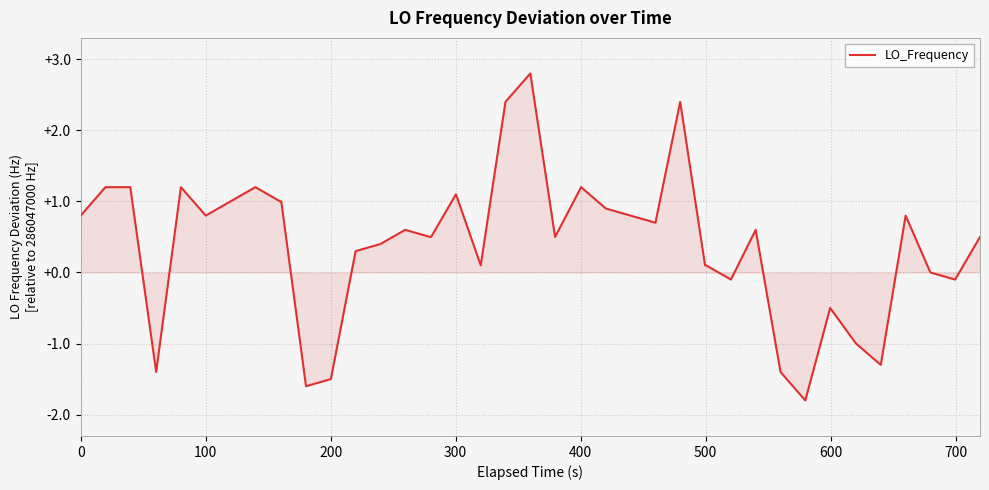

What is the greatest value displayed?

2.8